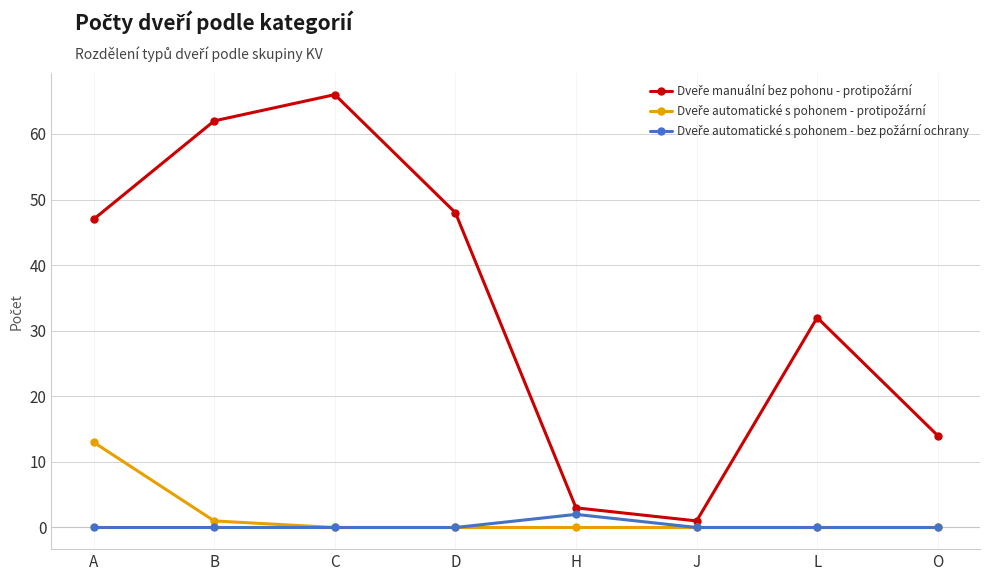

What is the total value across all series at H?

5